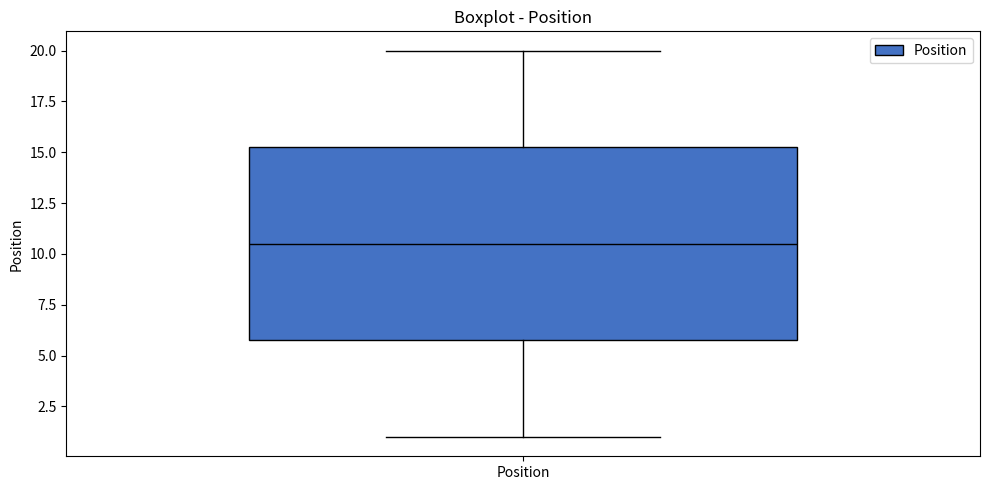

Where is the upper edge of the box for Position on the y-axis? The values are not printed on the chart, so give them approximately, as read against the axis.

15.5